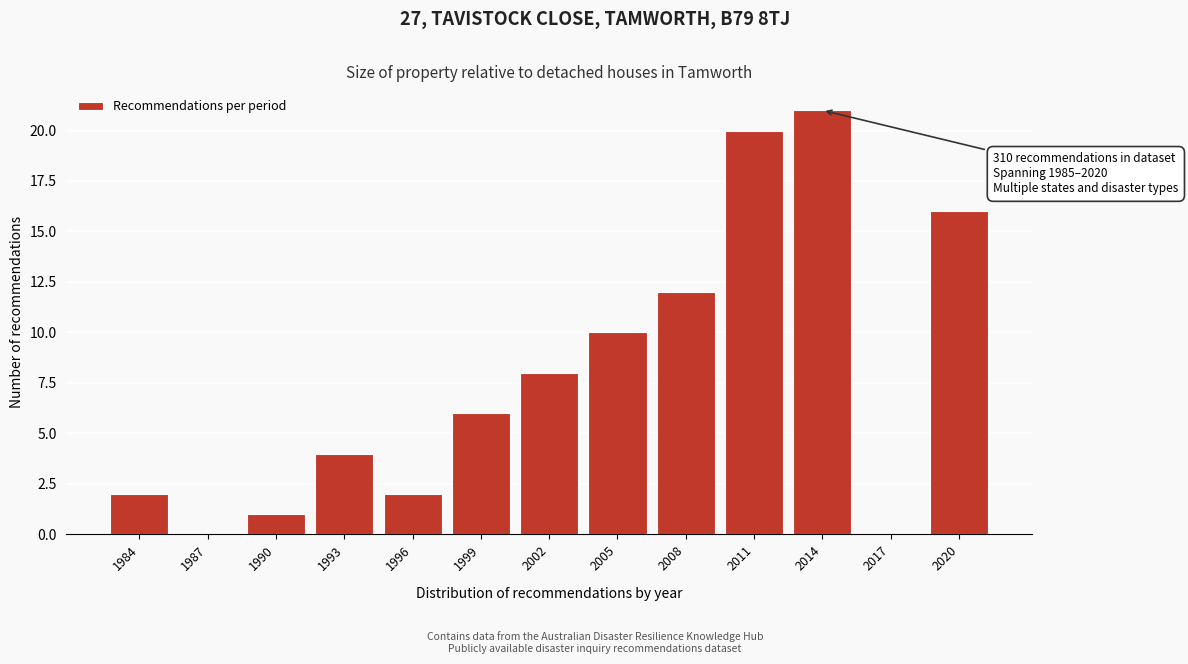

Reading left to right, extract all data points from this chart.

1984=2	1987=0	1990=1	1993=4	1996=2	1999=6	2002=8	2005=10	2008=12	2011=20	2014=21	2017=0	2020=16